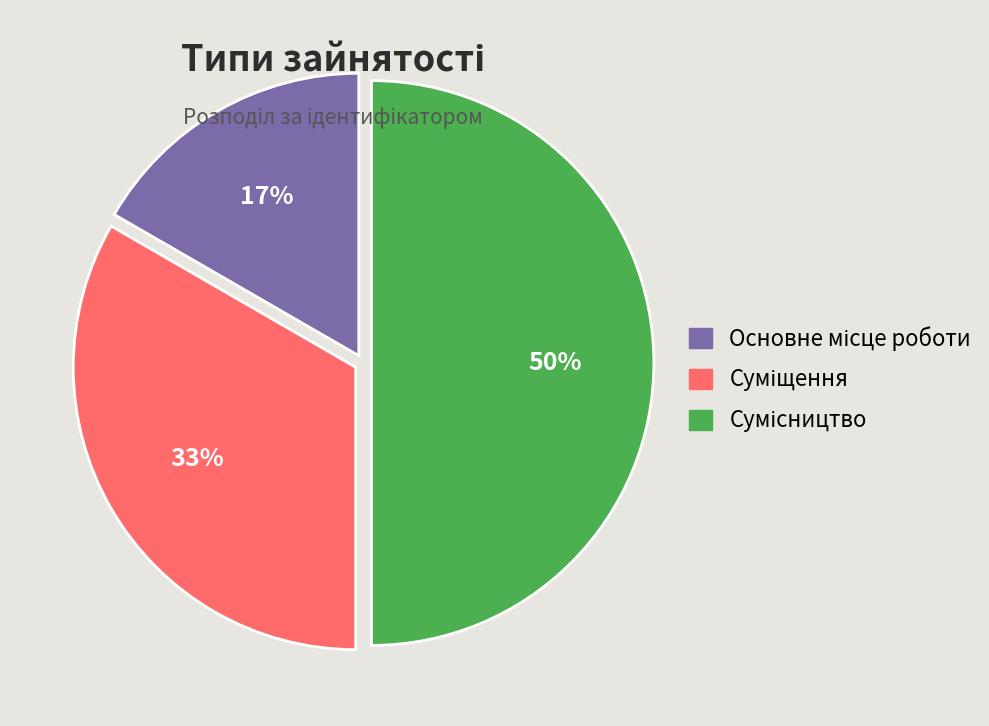

To the nearest percent, what is the difference between the largest and smallest slice percentages?

33%